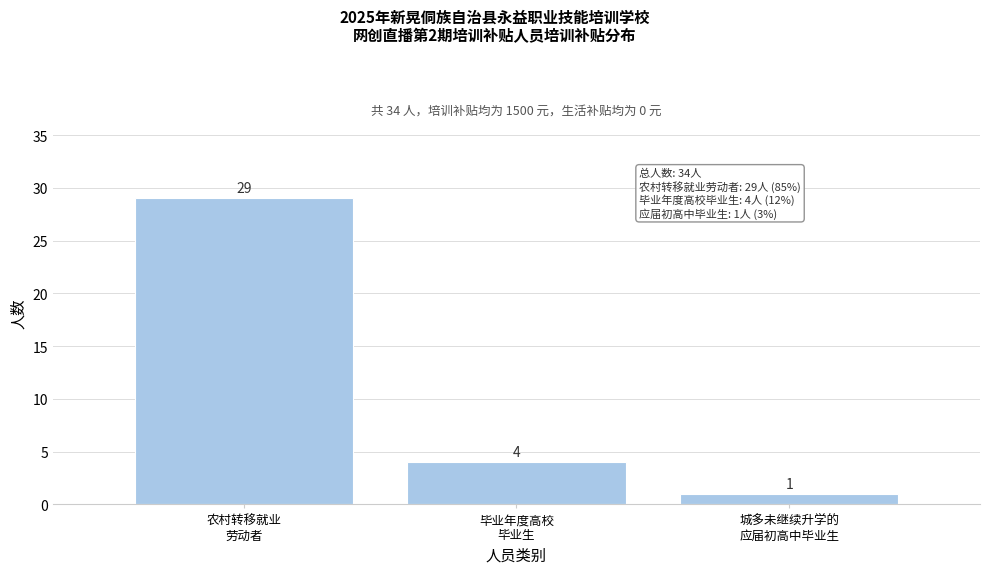

Reading left to right, list all the values displayed in this chart.

29	4	1